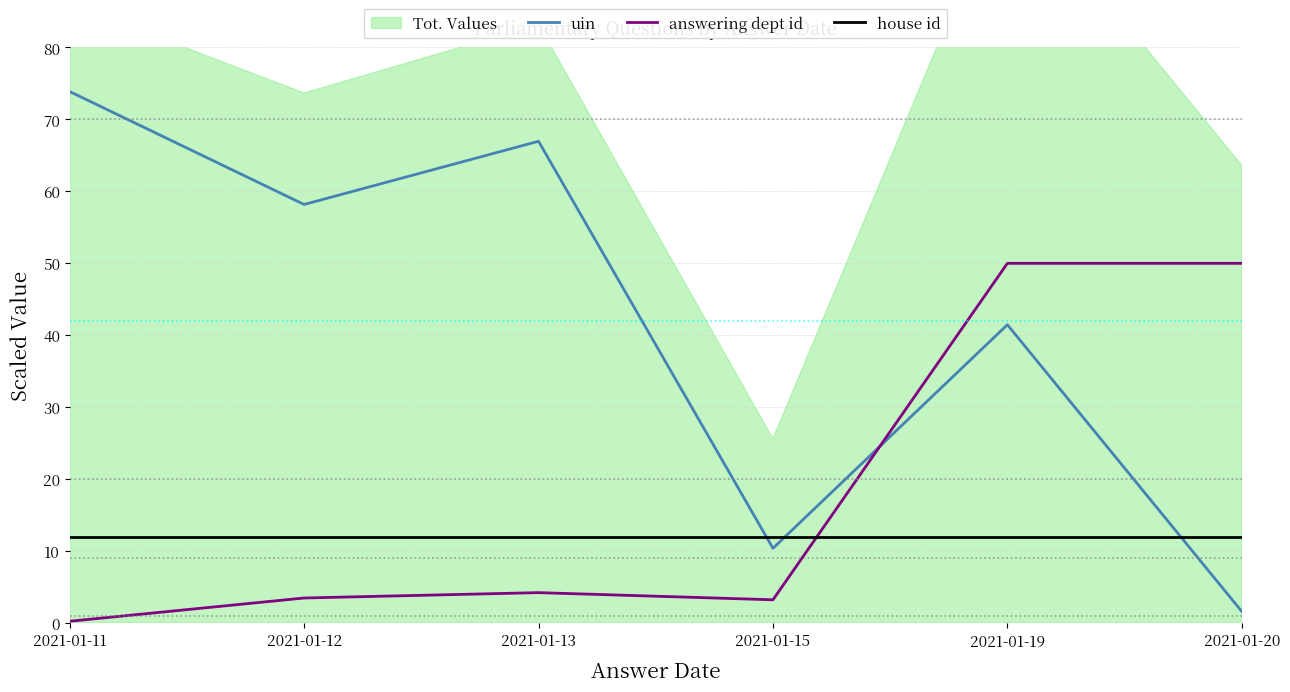

What is the total value across all series at 2021-01-19?

103.5